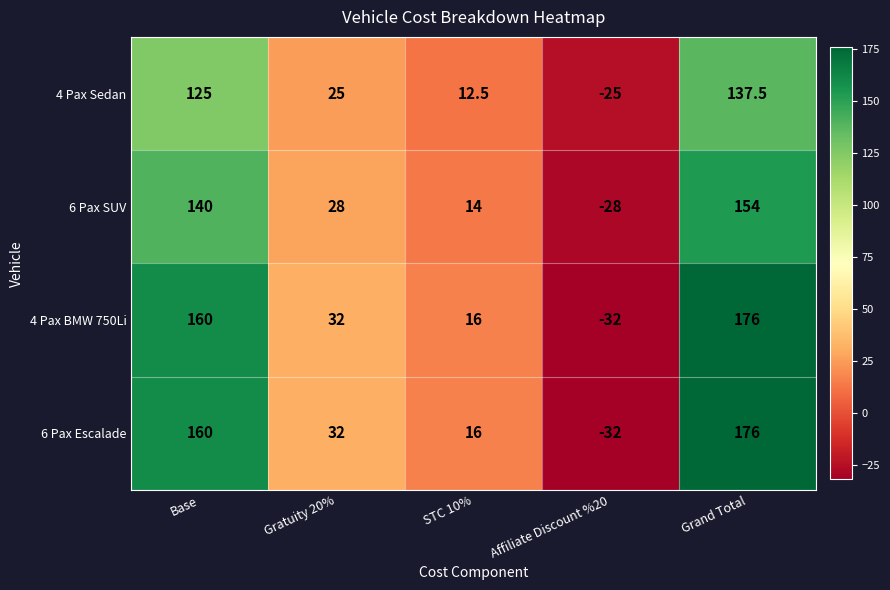

True or false: 6 Pax Escalade has a value of 286.1 at Grand Total.

False